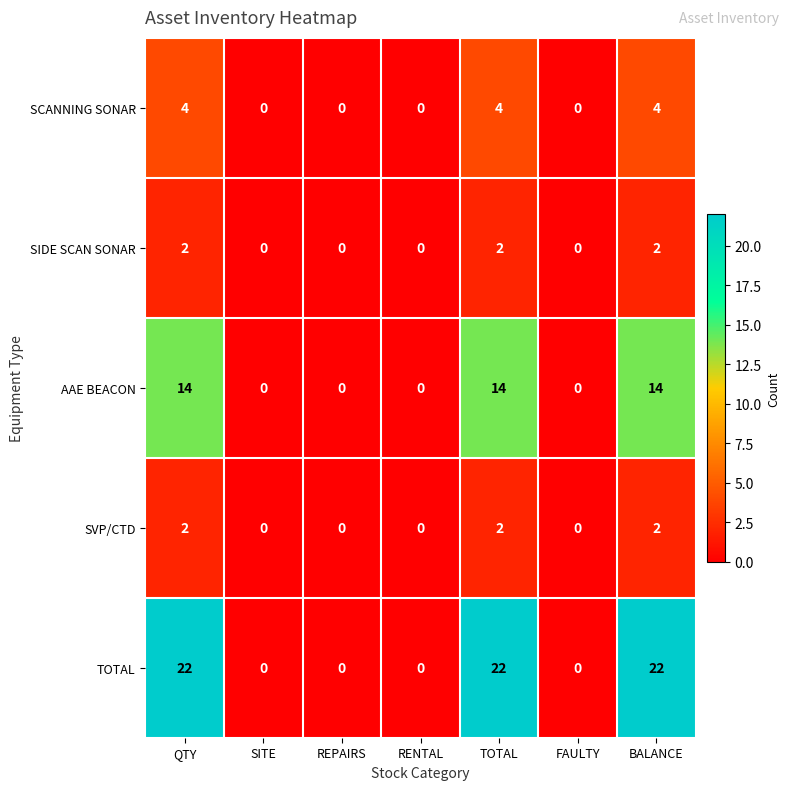

The value of SIDE SCAN SONAR at FAULTY is -1. True or false?

False